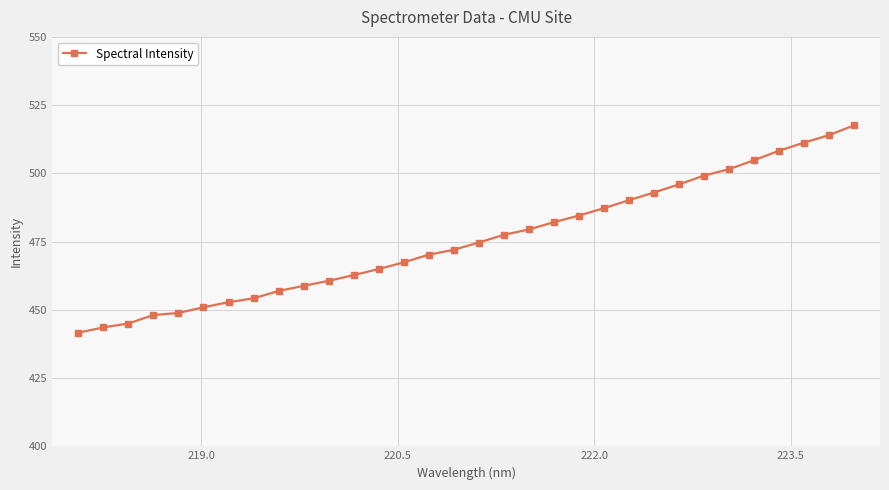

How many distinct data groups are displayed?

1